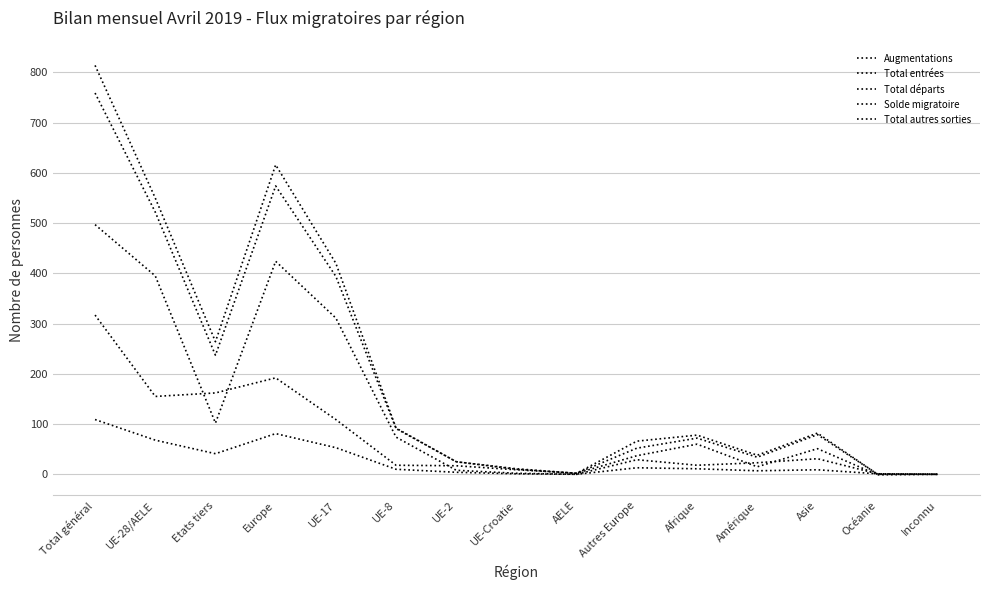

Is this an area chart (filled region under the line)?

No